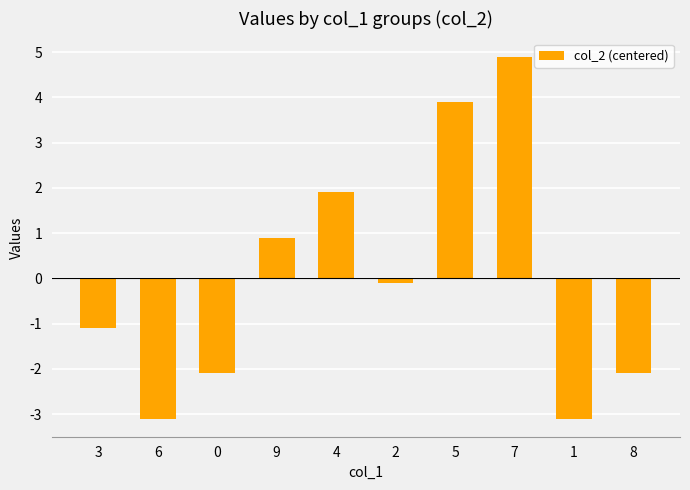

Does the chart contain stacked bars?

No